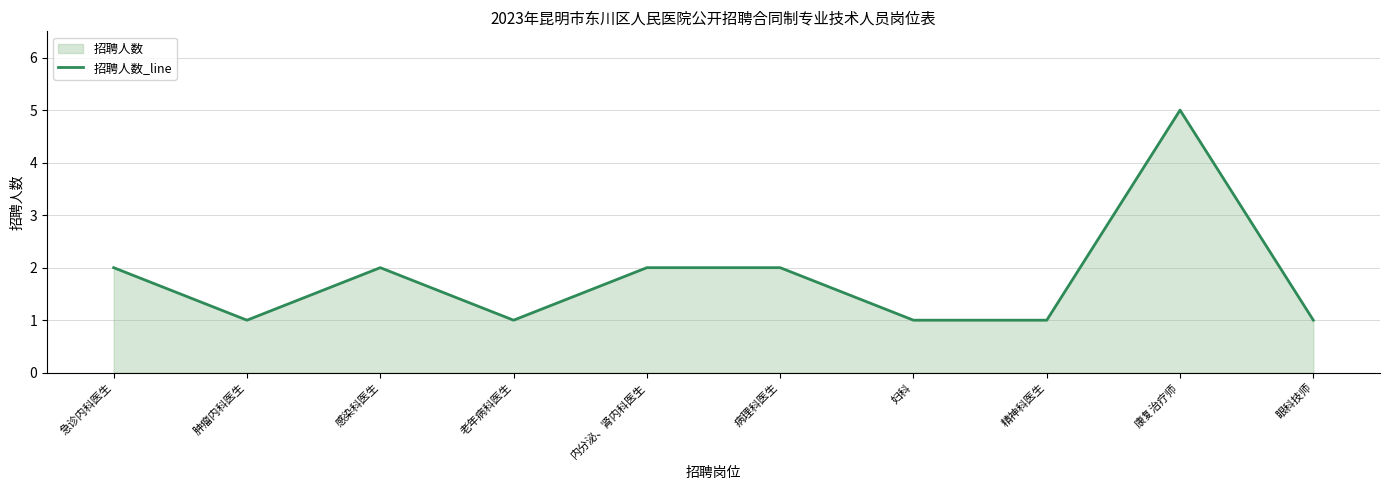

True or false: the data shows 1 at 病理科医生.

False